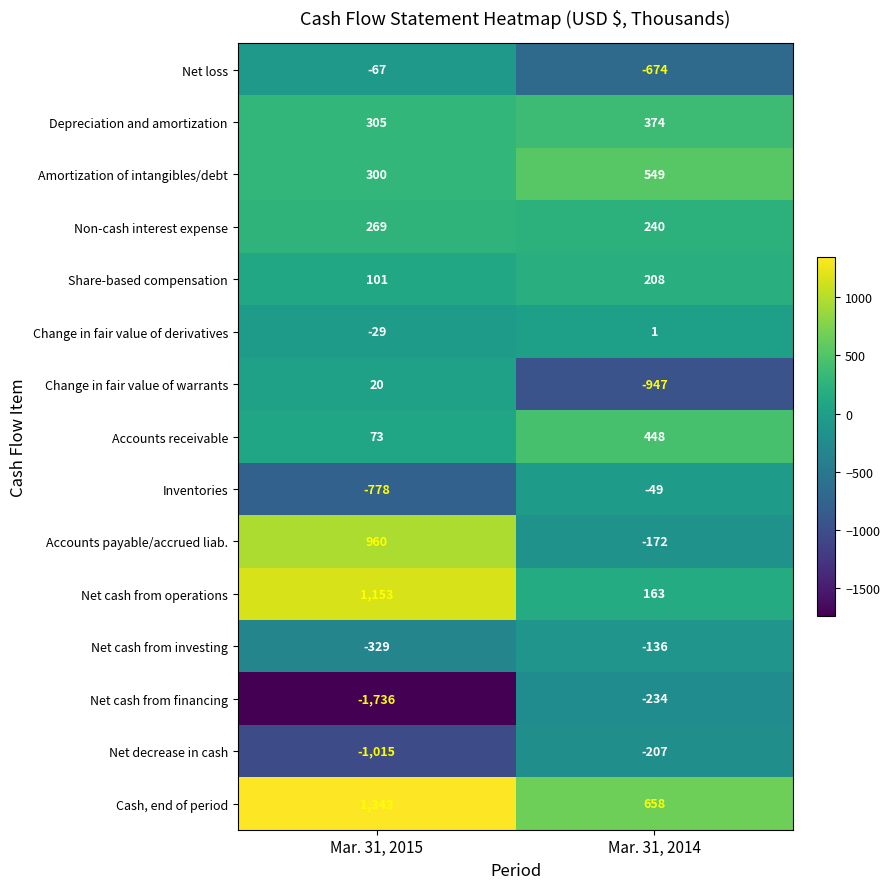

How many series are shown in this chart?

15